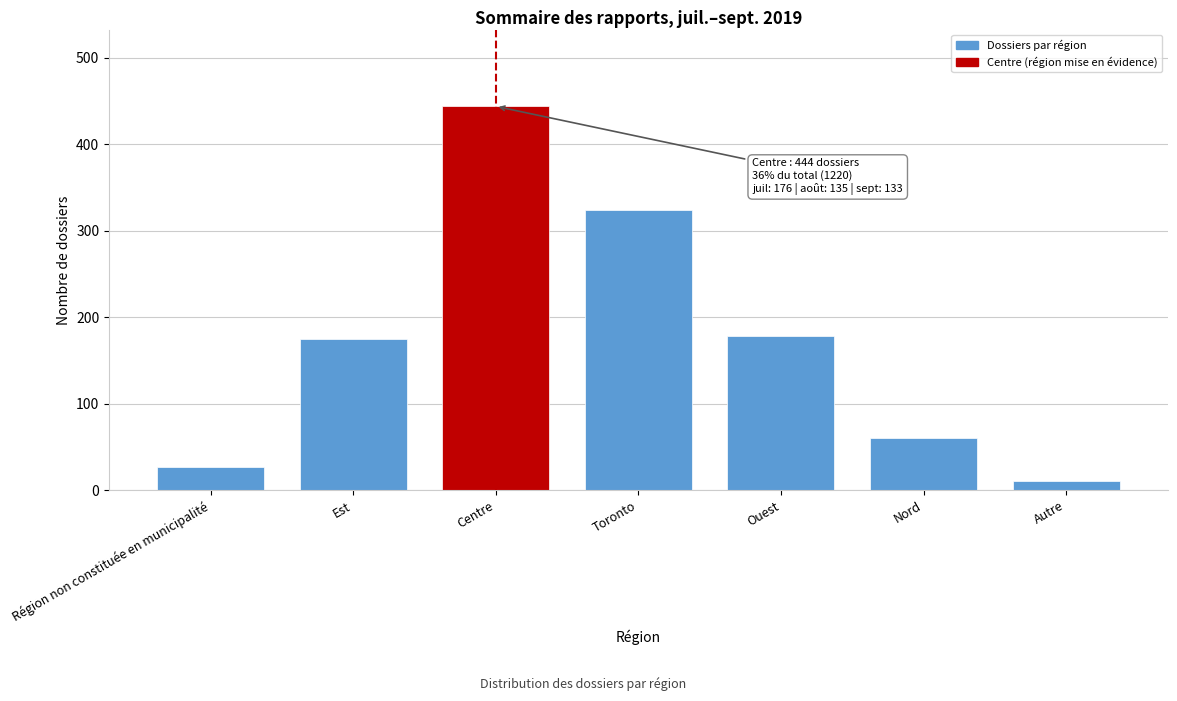

Reading left to right, list all the values displayed in this chart.

27	175	444	324	178	61	11